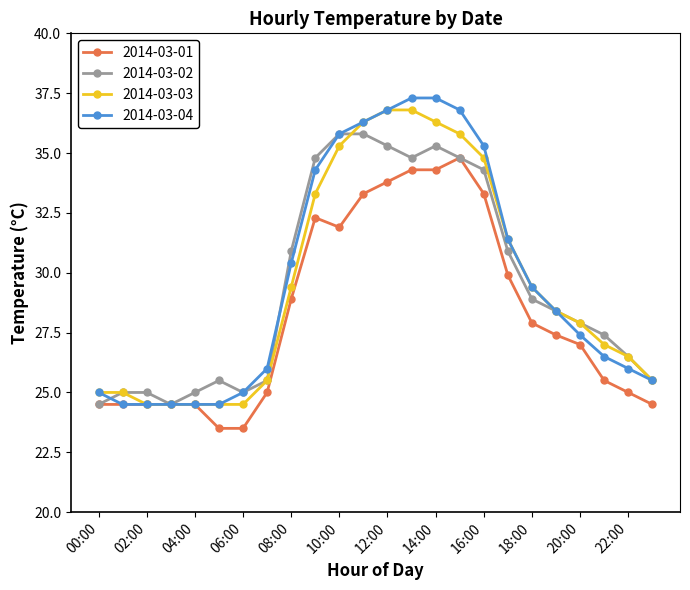

Rank the series by their maximum value, from highest to lowest.

2014-03-04, 2014-03-03, 2014-03-02, 2014-03-01